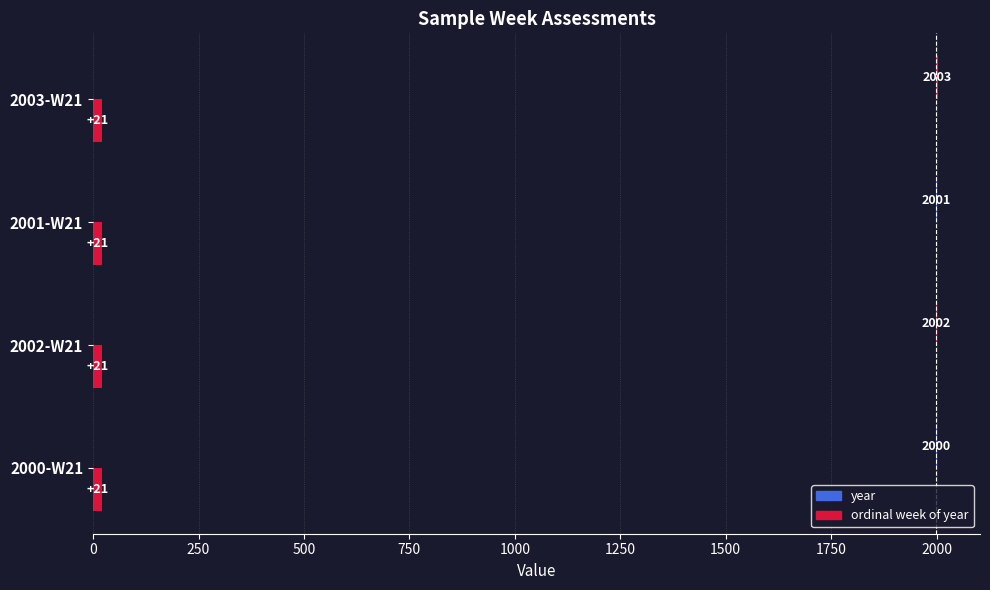

How many data points does each series have?

4